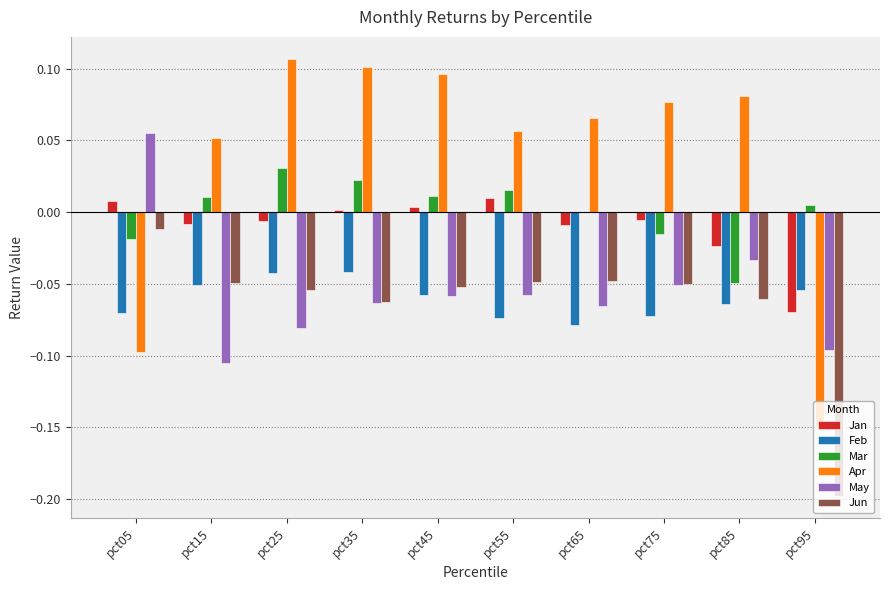

At which label does Jan first exceed 0?

pct05